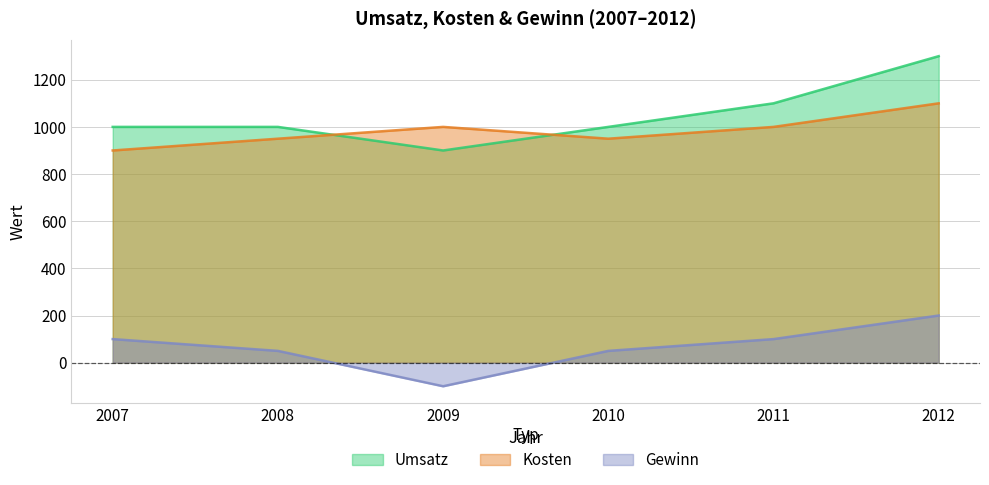

What is the value of the Gewinn point at the 6th from the left?

200